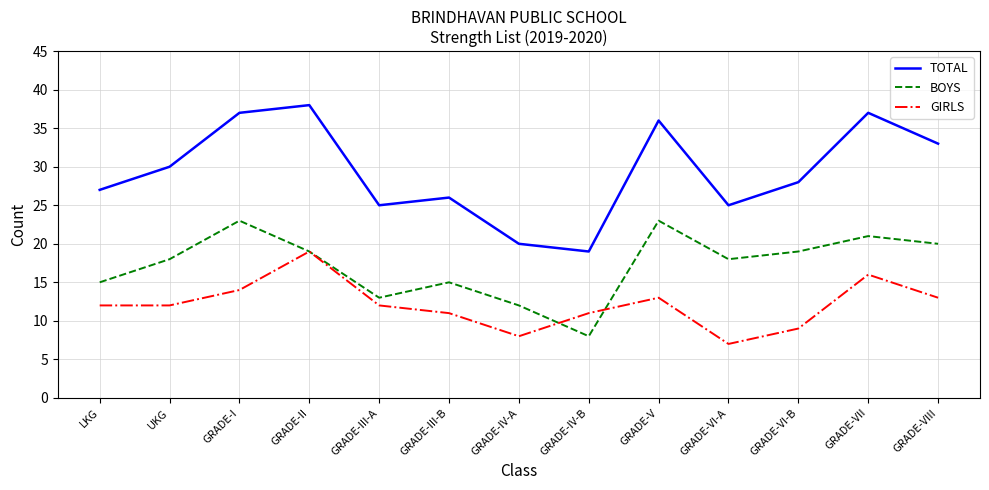

What are all the series names shown in the legend?

TOTAL, BOYS, GIRLS